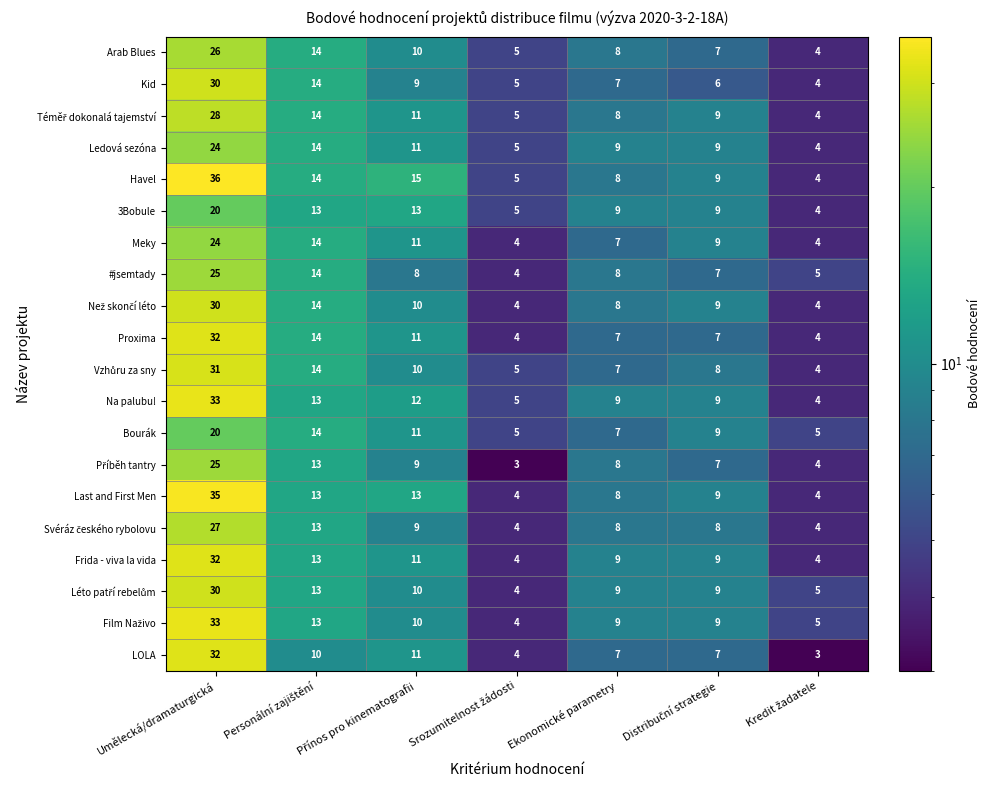

How many data points does each series have?

7